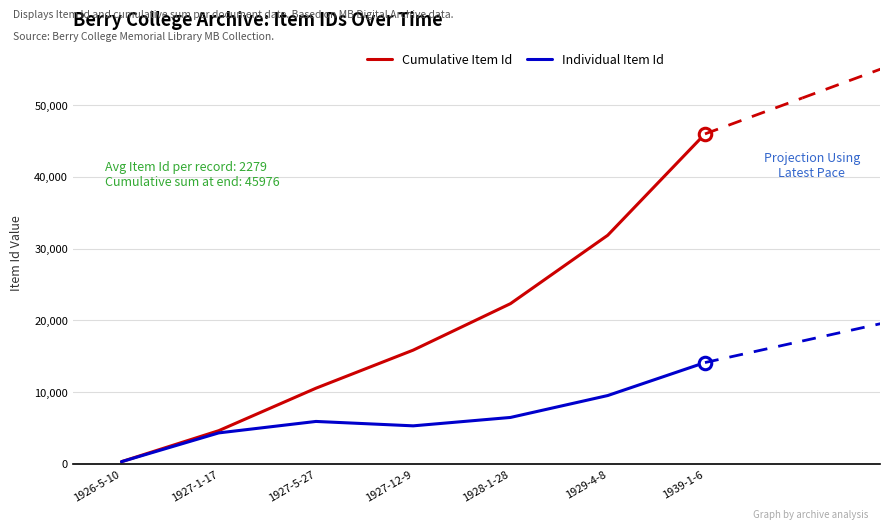

What is the sum of all Individual Item Id values?

45976